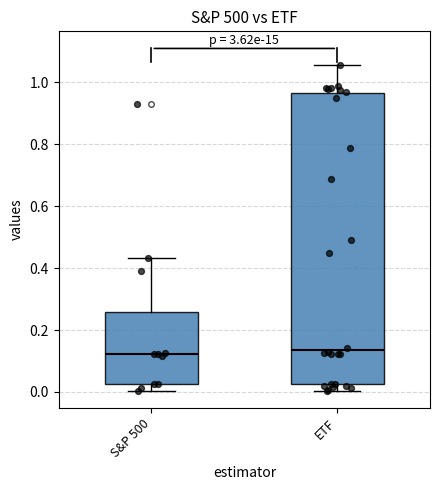

Reading left to right, read every box against the y-axis: the position of its median line, the range the box covers, and the ends of its whiskers. The values are not printed on the chart, so give them approximately, as read against the axis.

S&P 500: median 0.12, box 0.02 to 0.26, whiskers 0.00 to 0.44
ETF: median 0.14, box 0.02 to 0.96, whiskers 0.00 to 1.06